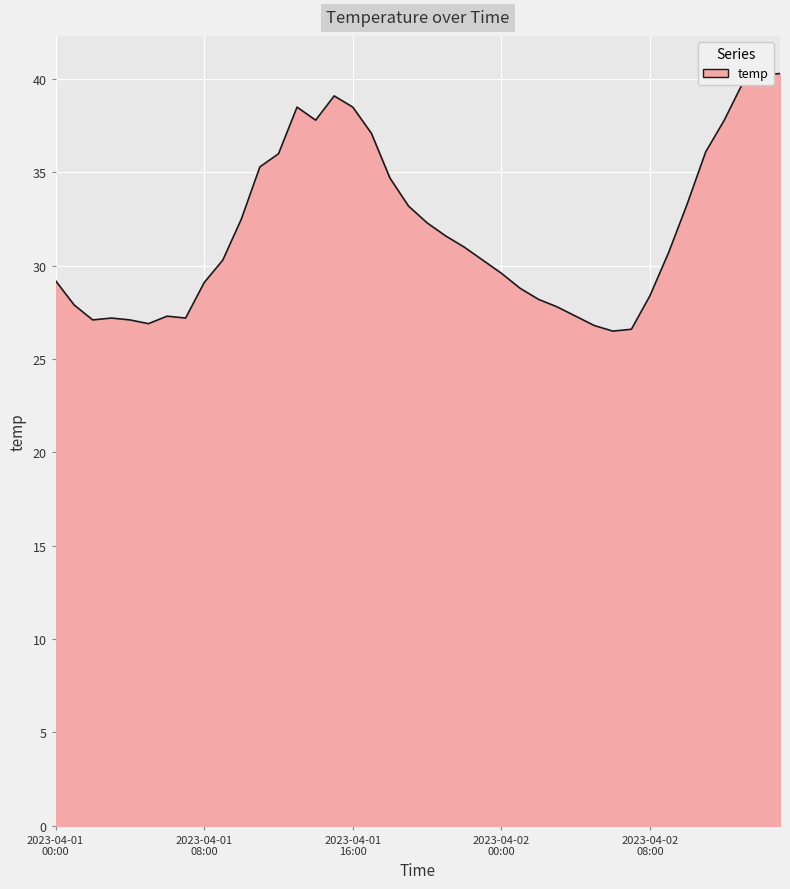

What is the minimum value shown in the chart?

26.5